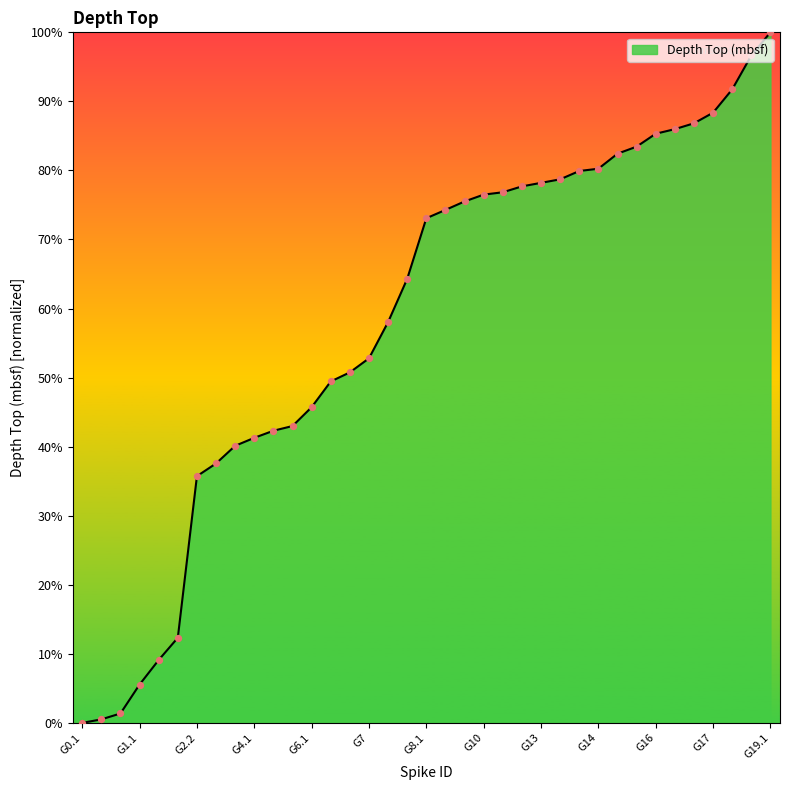

What is the greatest value displayed?

100.0